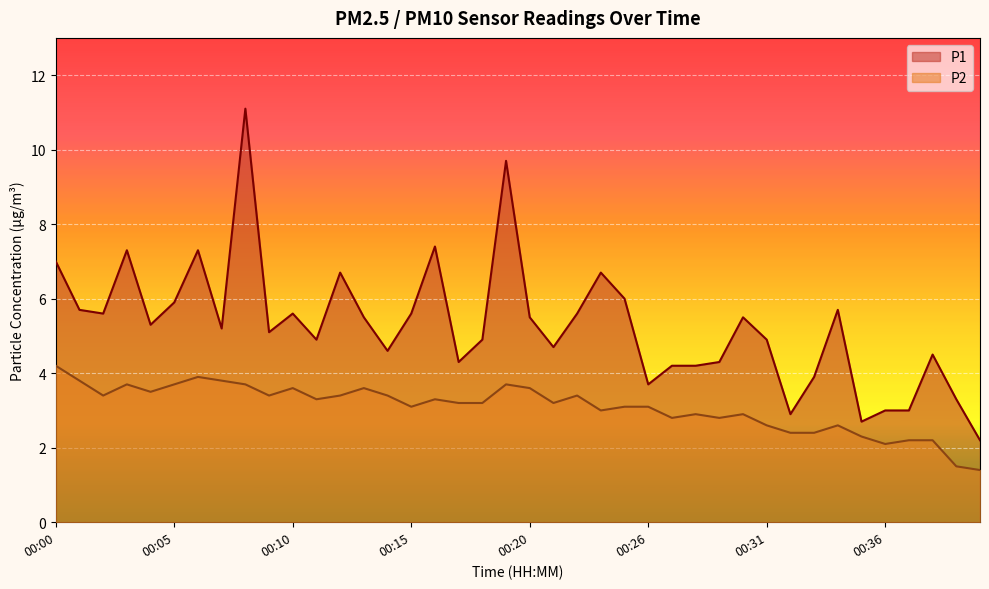

Reading left to right, transcribe all the data shown in this chart.

P1: 7.0	5.7	5.6	7.3	5.3	5.9	7.3	5.2	11.1	5.1	5.6	4.9	6.7	5.5	4.6	5.6	7.4	4.3	4.9	9.7	5.5	4.7	5.6	6.7	6.0	3.7	4.2	4.2	4.3	5.5	4.9	2.9	3.9	5.7	2.7	3.0	3.0	4.5	3.3	2.2
P2: 4.2	3.8	3.4	3.7	3.5	3.7	3.9	3.8	3.7	3.4	3.6	3.3	3.4	3.6	3.4	3.1	3.3	3.2	3.2	3.7	3.6	3.2	3.4	3.0	3.1	3.1	2.8	2.9	2.8	2.9	2.6	2.4	2.4	2.6	2.3	2.1	2.2	2.2	1.5	1.4